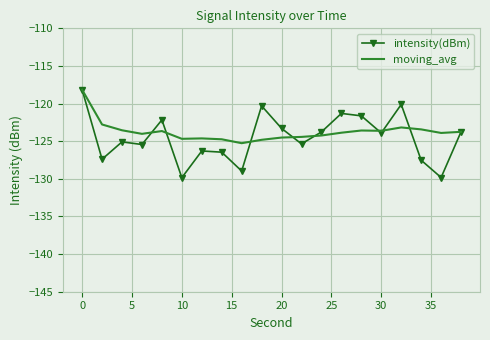

What is the smallest value displayed?

-129.8